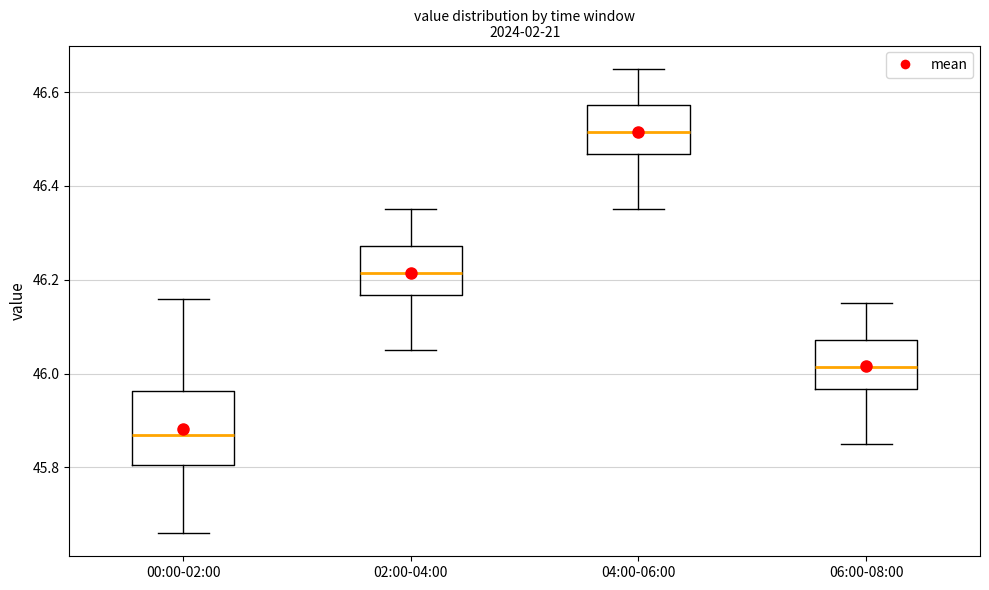

Which box has the lowest median line?

00:00-02:00